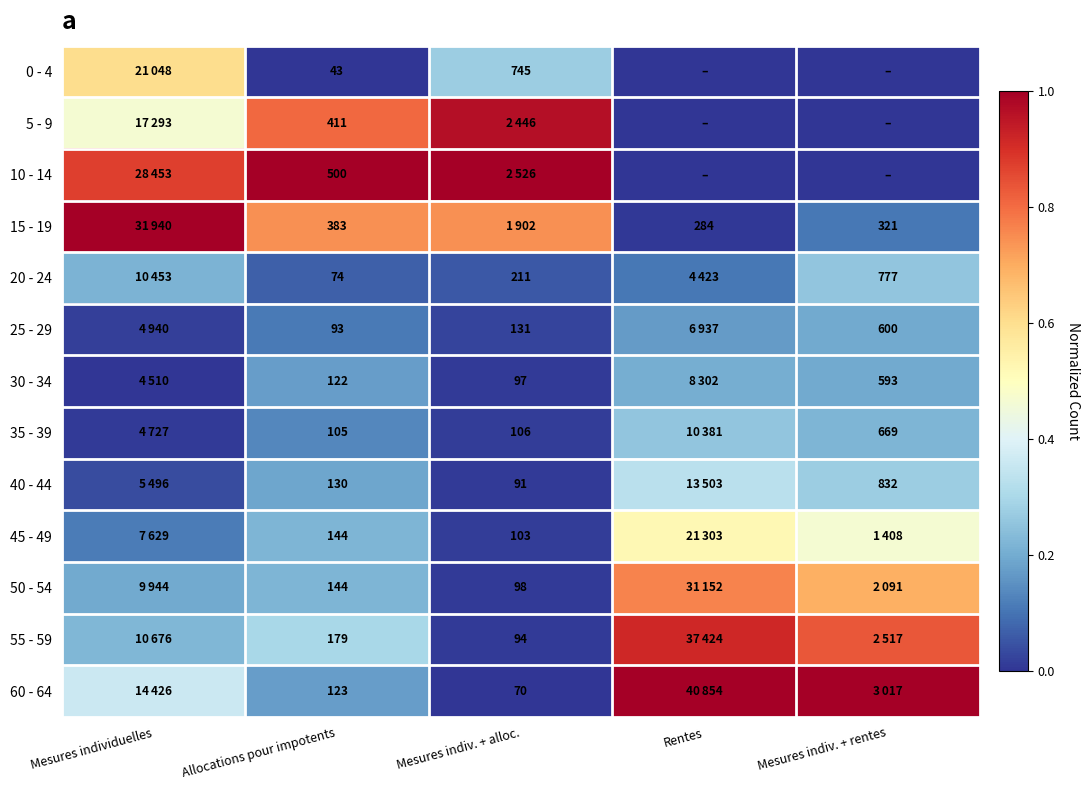

List the labels in order of 0 - 4 value, largest first.

Mesures individuelles, Mesures indiv. + alloc., Allocations pour impotents, Rentes, Mesures indiv. + rentes